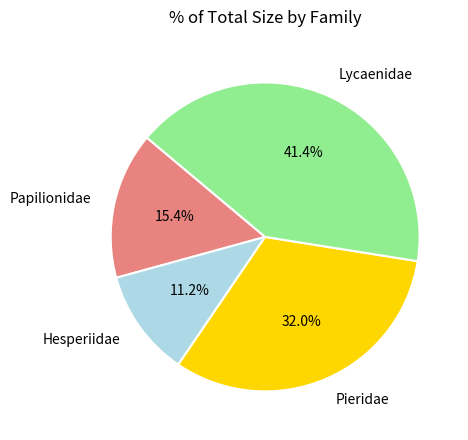

Is there a majority slice in this chart?

No